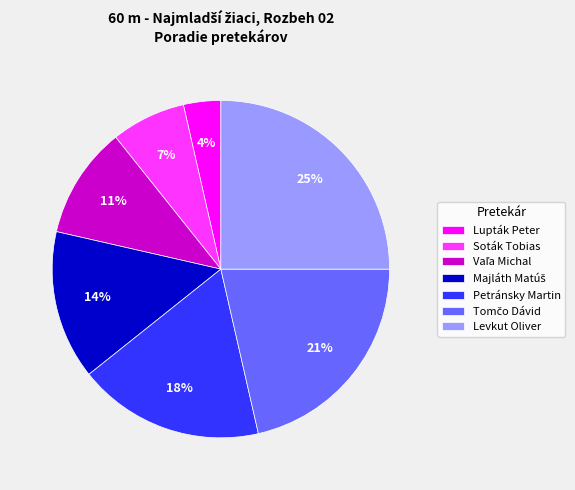

To the nearest percent, what is the combined percentage of Petránsky Martin and Levkut Oliver?

43%